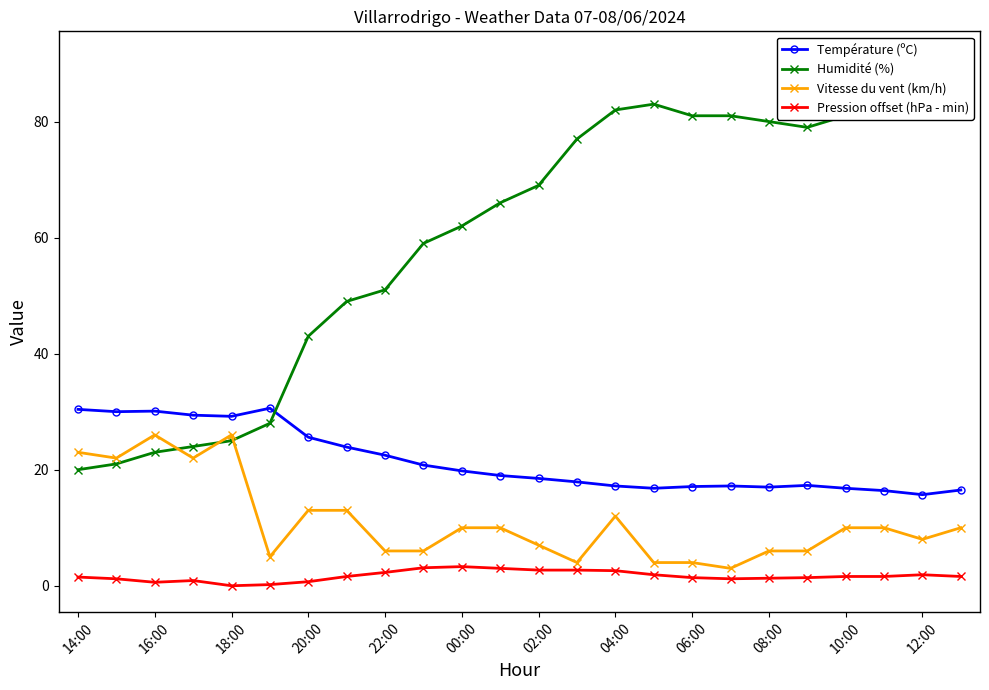

True or false: Humidité (%) and Vitesse du vent (km/h) intersect in this chart.

True